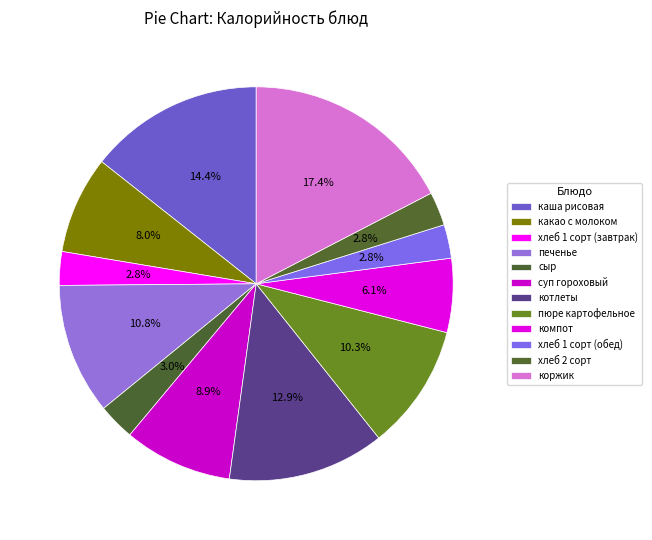

How many slices are in this pie chart?

12